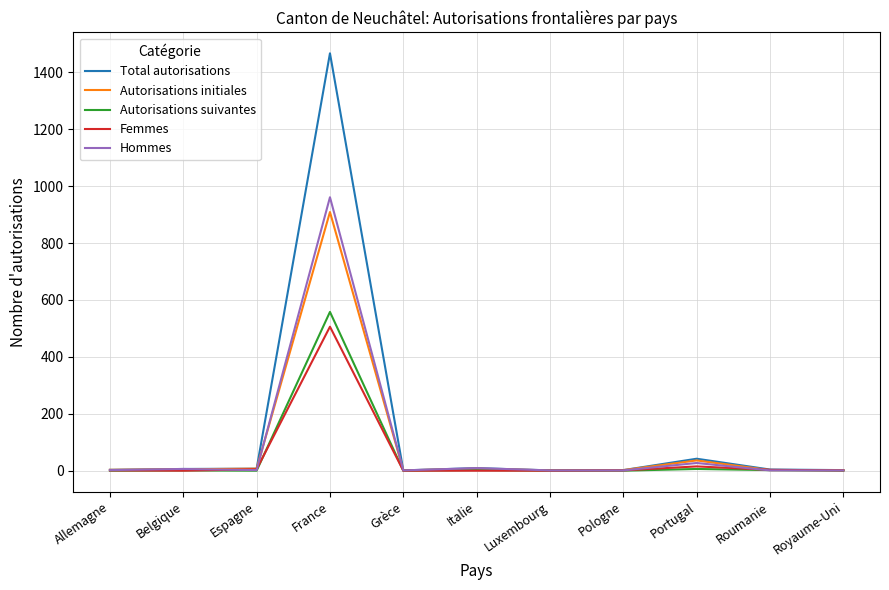

At which label does Total autorisations reach its peak?

France